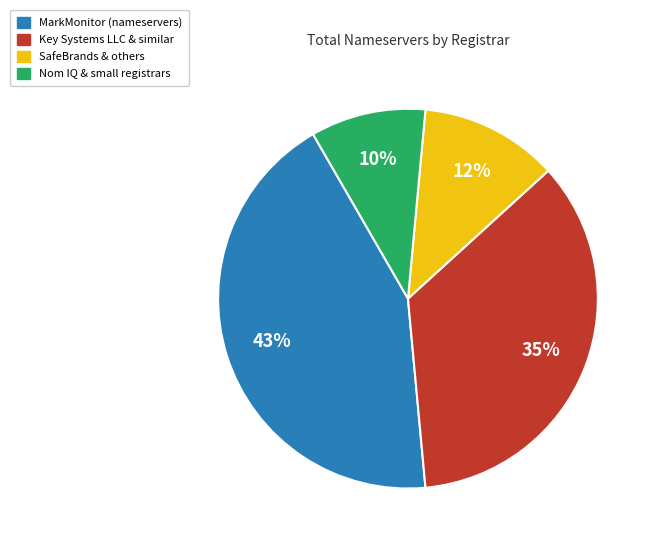

To the nearest percent, what is the average slice percentage?

25%